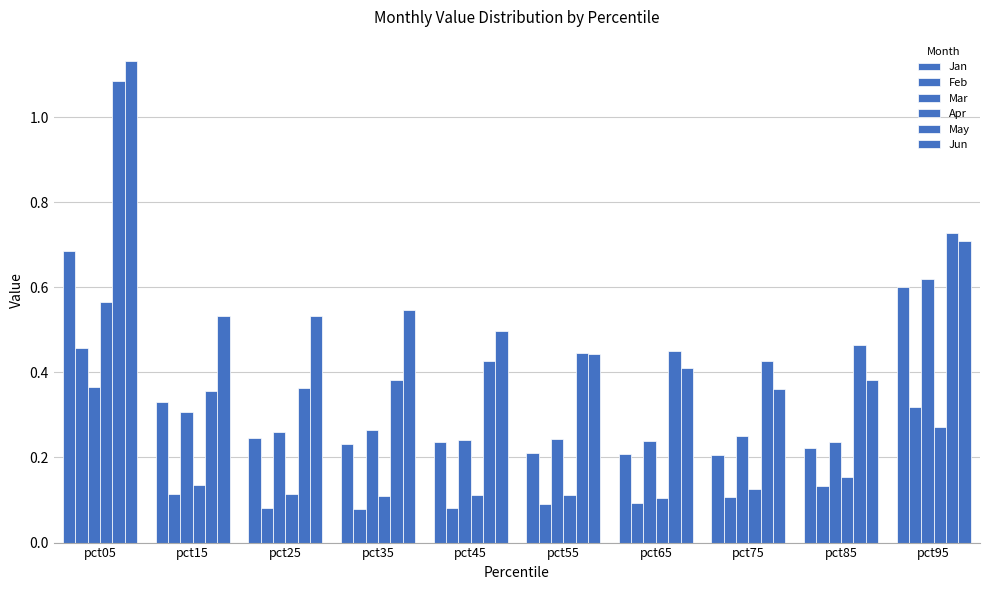

What is the difference between the maximum and second lowest values in the May series?

0.7